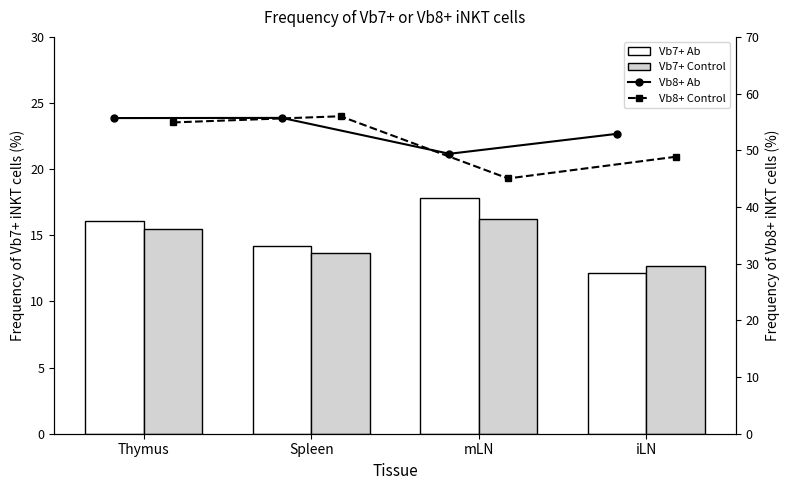

How many data points does each series have?

4